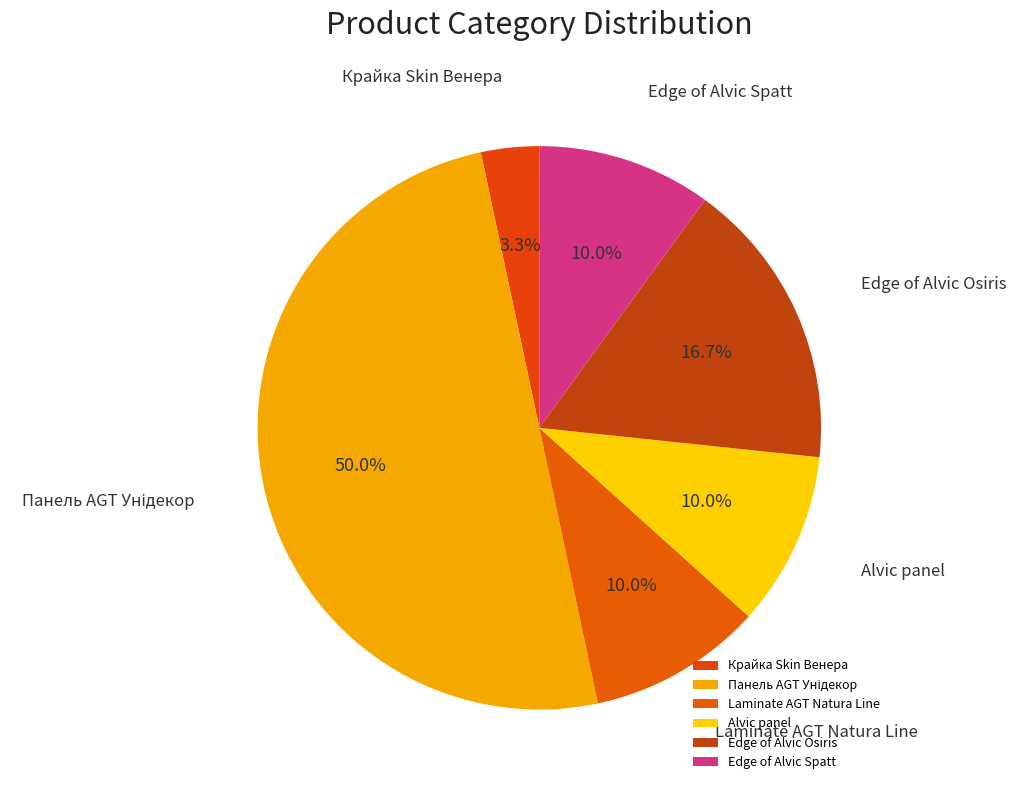

To the nearest percent, what portion does Laminate AGT Natura Line represent?

10%